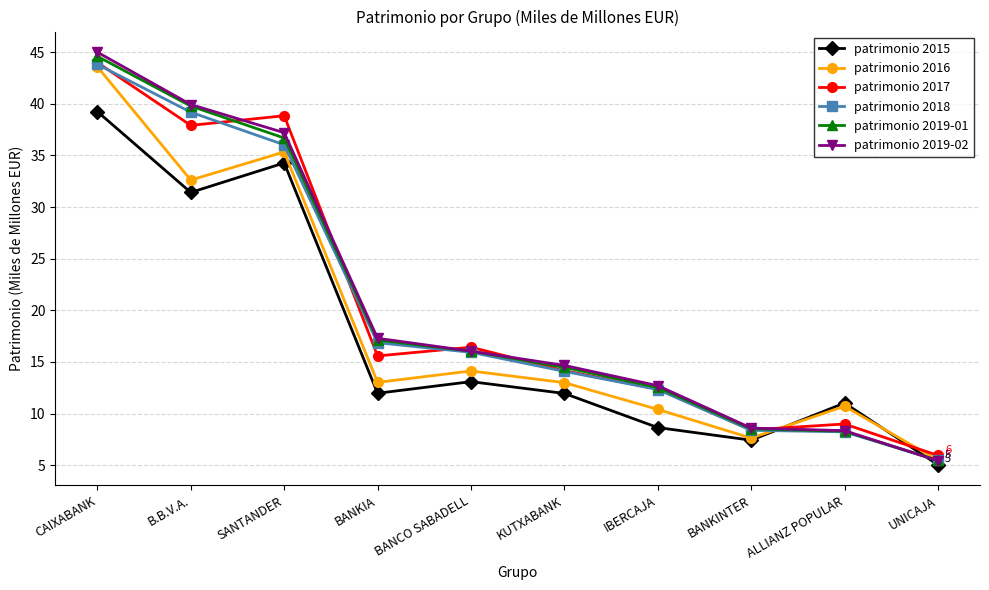

What is the approximate value of patrimonio 2017 at UNICAJA?

5.9